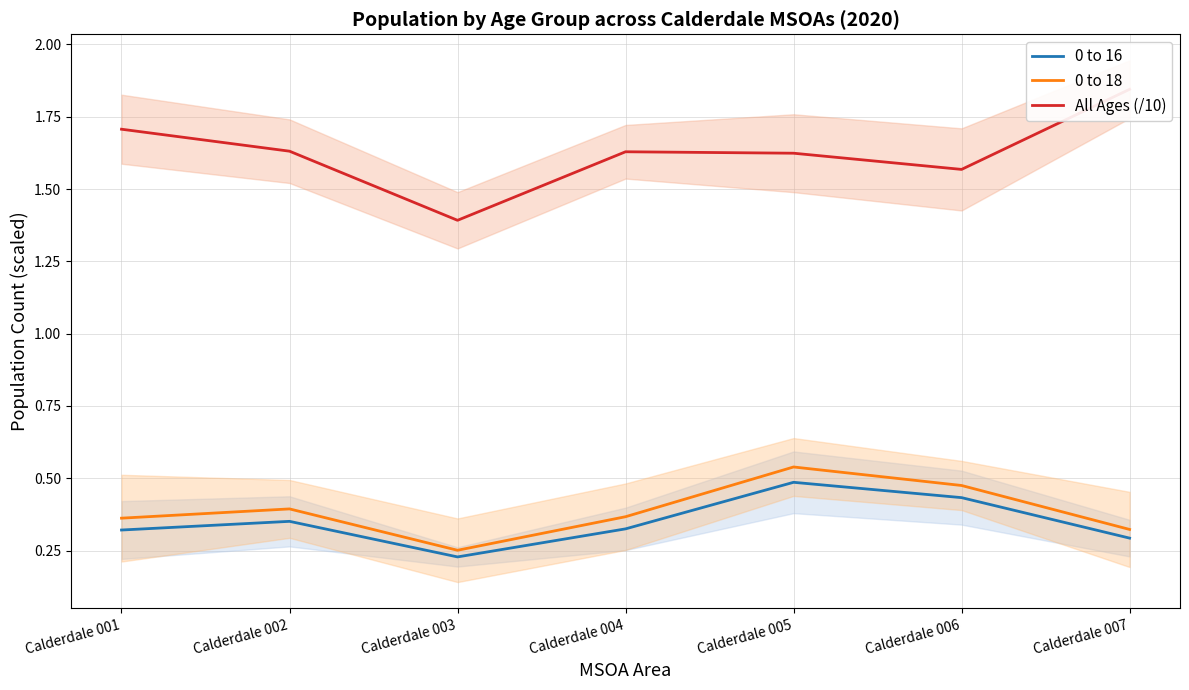

What is the difference between the maximum and minimum values in the 0 to 18 series?

0.3